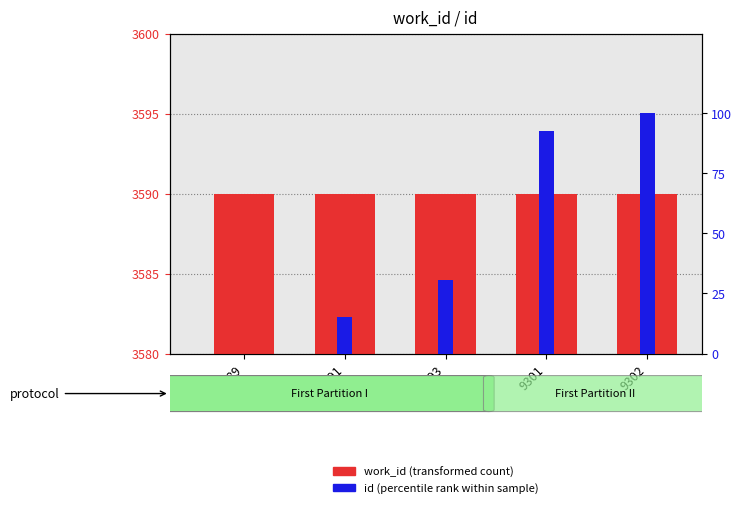

At 9291, list the series in order from smallest to largest.

id (percentile rank within sample), work_id (transformed count)